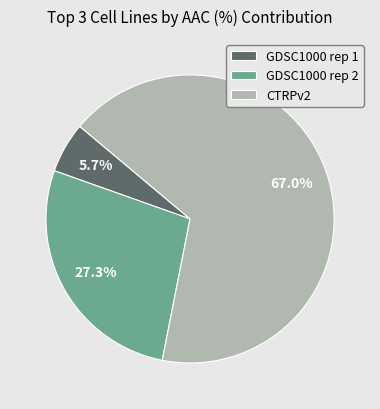

To the nearest percent, what is the difference between the GDSC1000 rep 2 and GDSC1000 rep 1 slice percentages?

22%